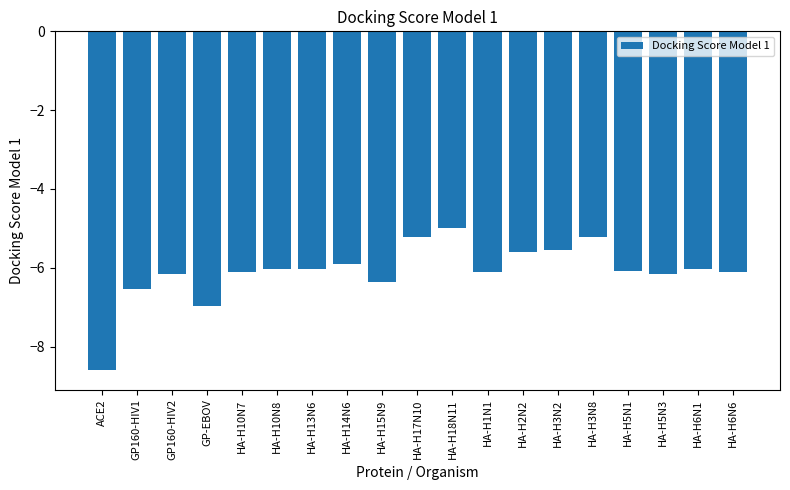

What is the label of the 6th bar from the left?

HA-H10N8